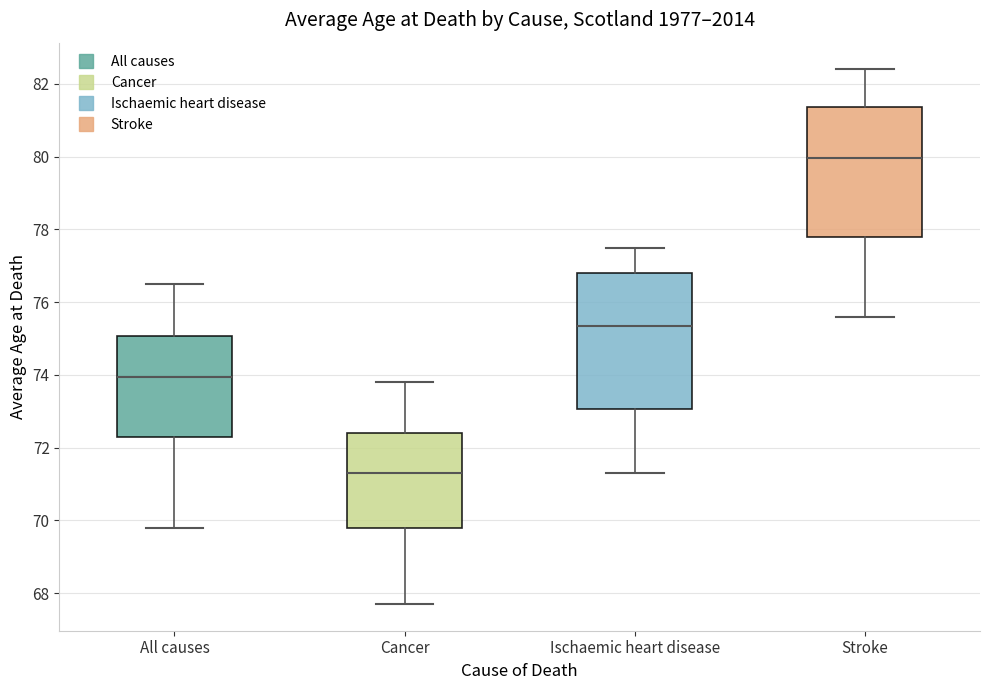

Reading left to right, read every box against the y-axis: the position of its median line, the range the box covers, and the ends of its whiskers. The values are not printed on the chart, so give them approximately, as read against the axis.

All causes: median 74.0, box 72.4 to 75.0, whiskers 69.8 to 76.6
Cancer: median 71.4, box 69.8 to 72.4, whiskers 67.8 to 73.8
Ischaemic heart disease: median 75.4, box 73.0 to 76.8, whiskers 71.4 to 77.6
Stroke: median 80.0, box 77.8 to 81.4, whiskers 75.6 to 82.4